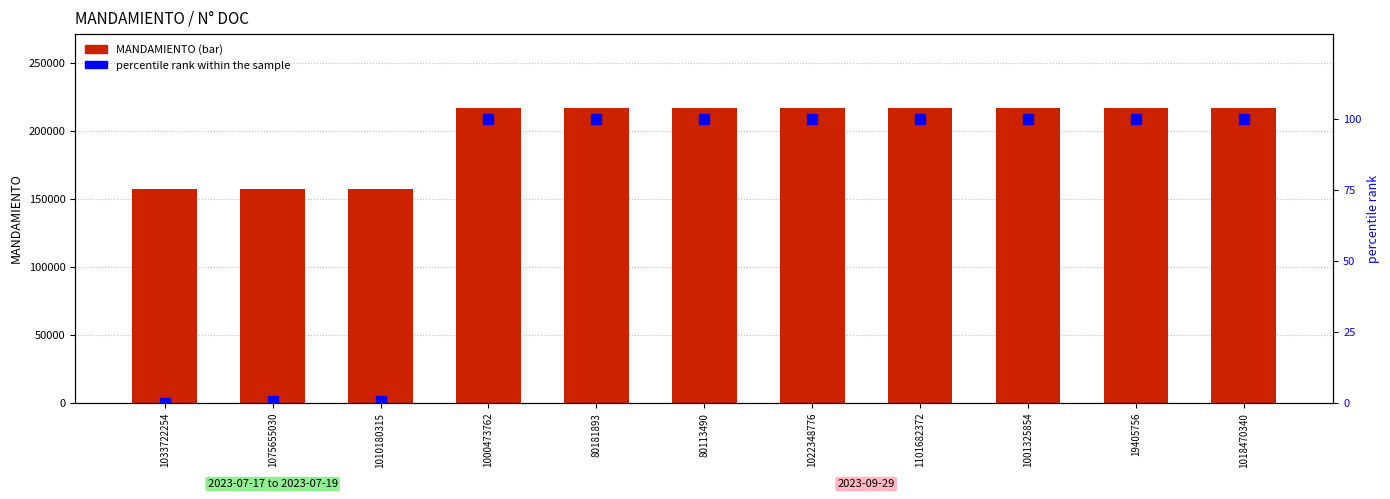

Is it true that MANDAMIENTO equals 217301.0 at 1101682372?

True